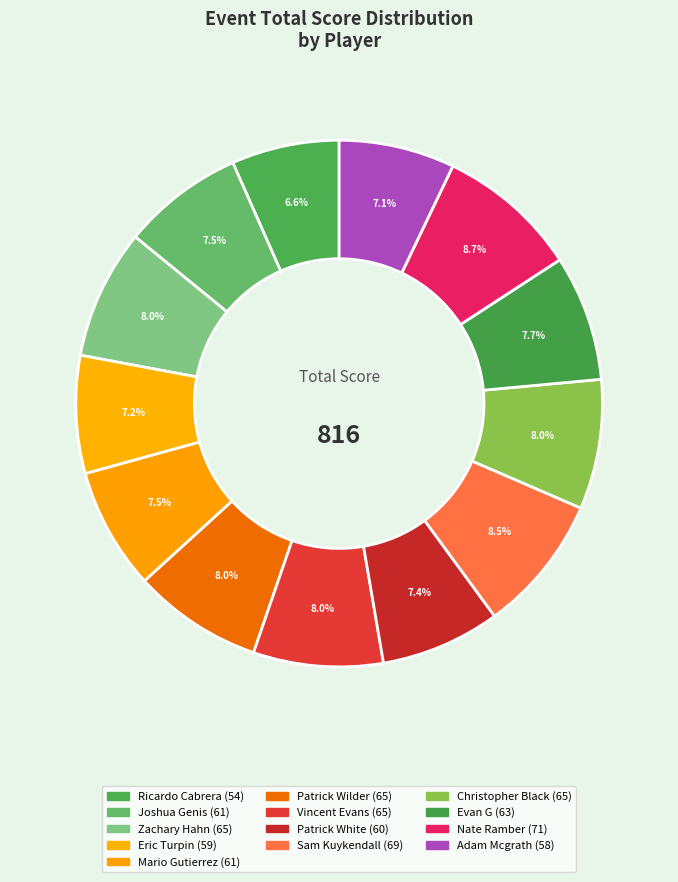

To the nearest percent, what portion does Ricardo Cabrera represent?

7%